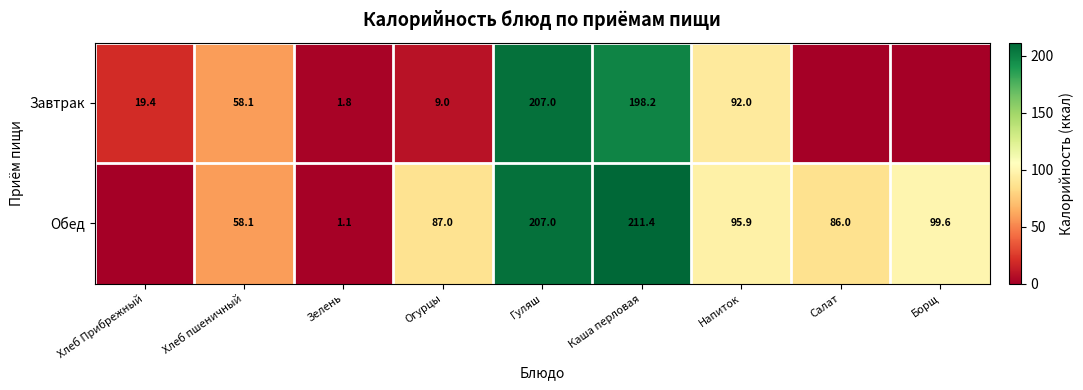

True or false: Завтрак has a value of 198.2 at Каша перловая.

True